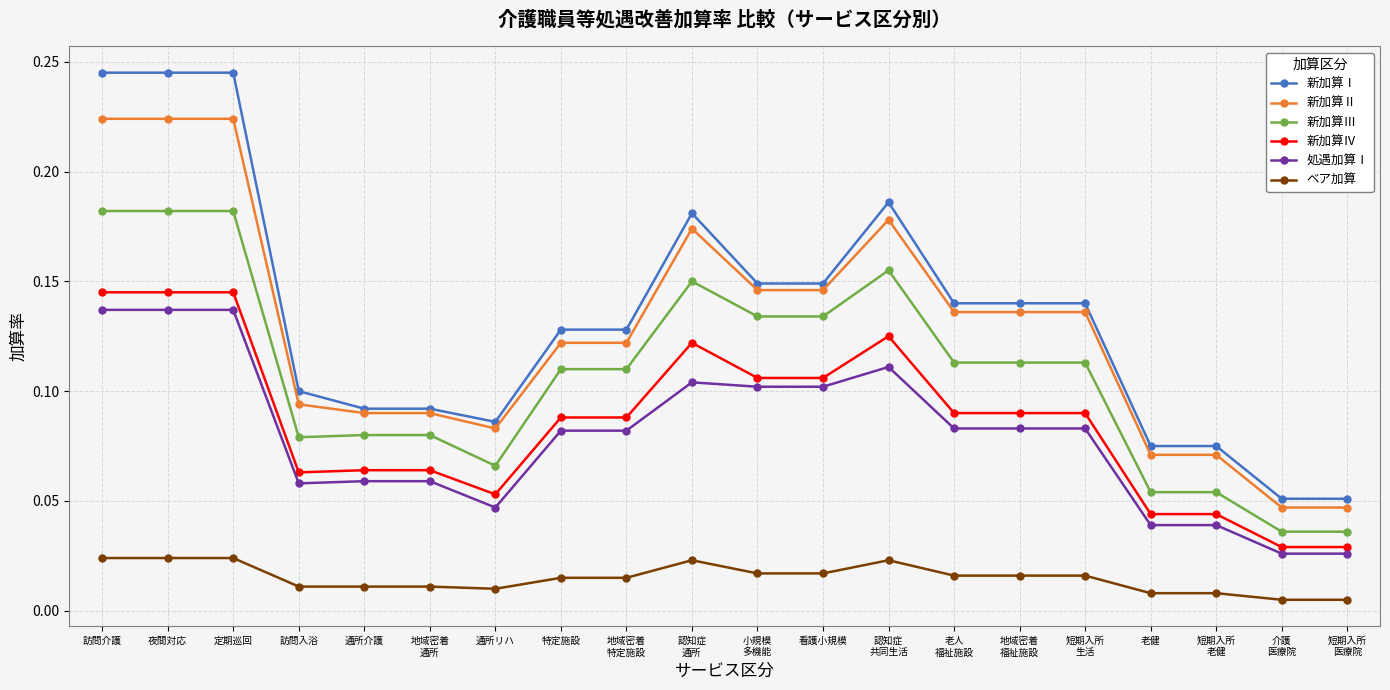

What position from the right is 短期入所
医療院?

1